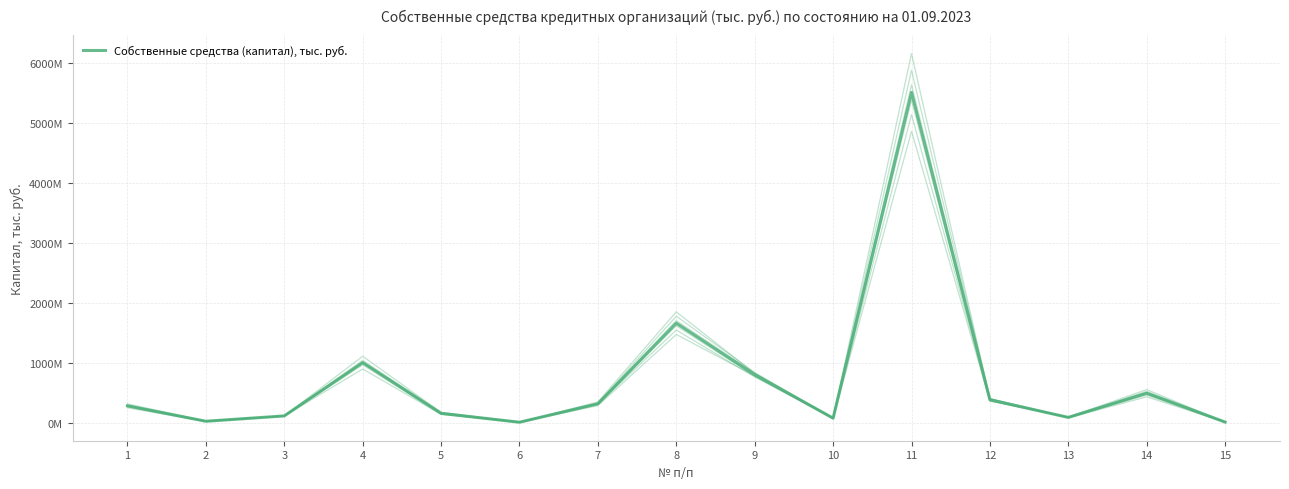

How many lines are shown in the chart?

1